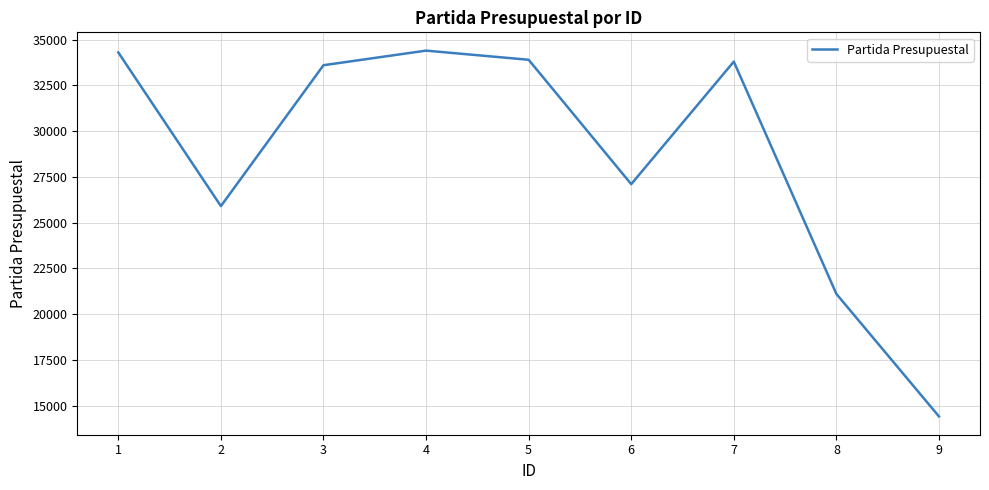

At which category does the data reach its first local valley?

2